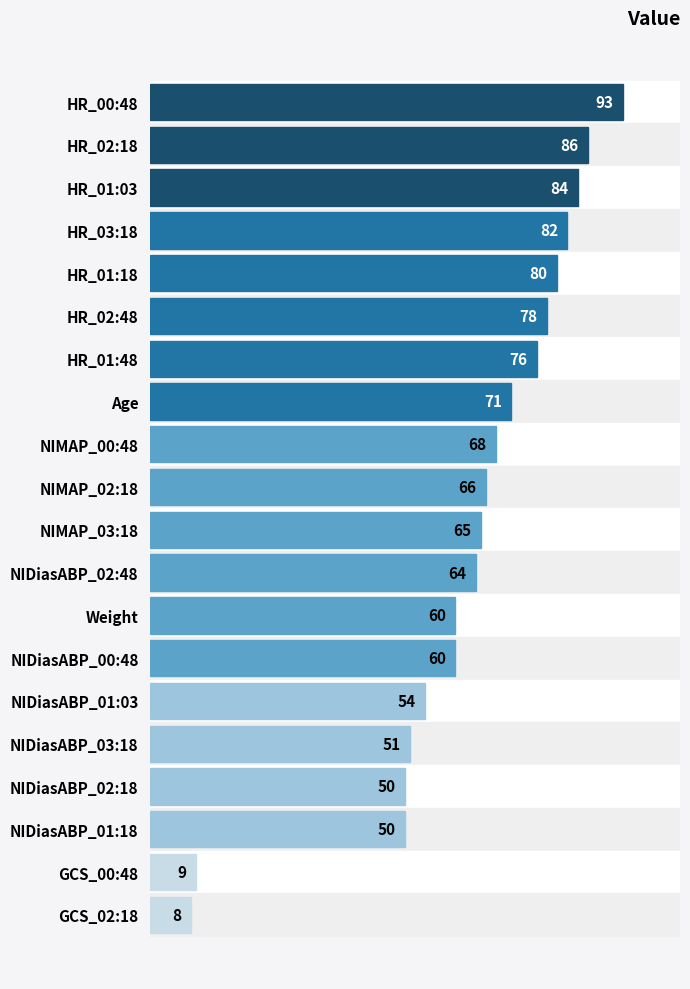

Reading top to bottom, what are all the values shown in this chart?

93	86	84	82	80	78	76	71	68	66	65	64	60	60	54	51	50	50	9	8